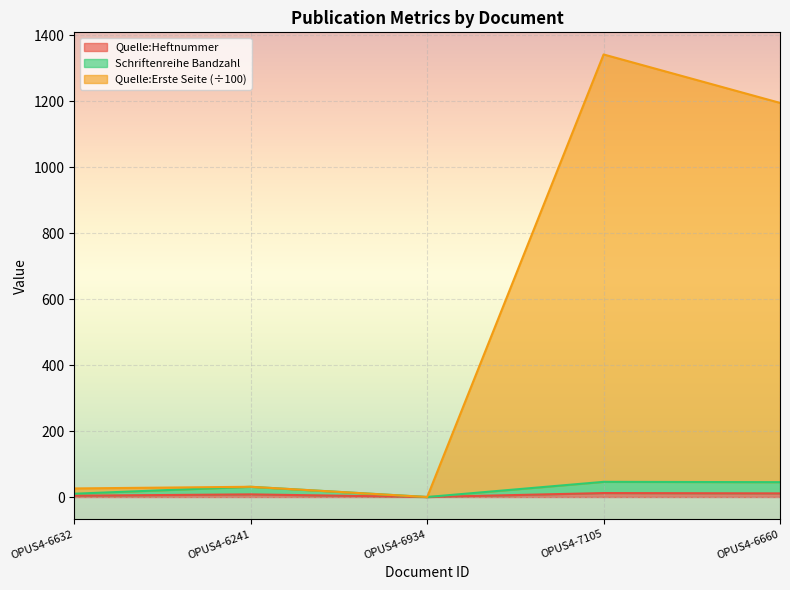

Where is the first local maximum for Quelle:Heftnummer?

OPUS4-6241